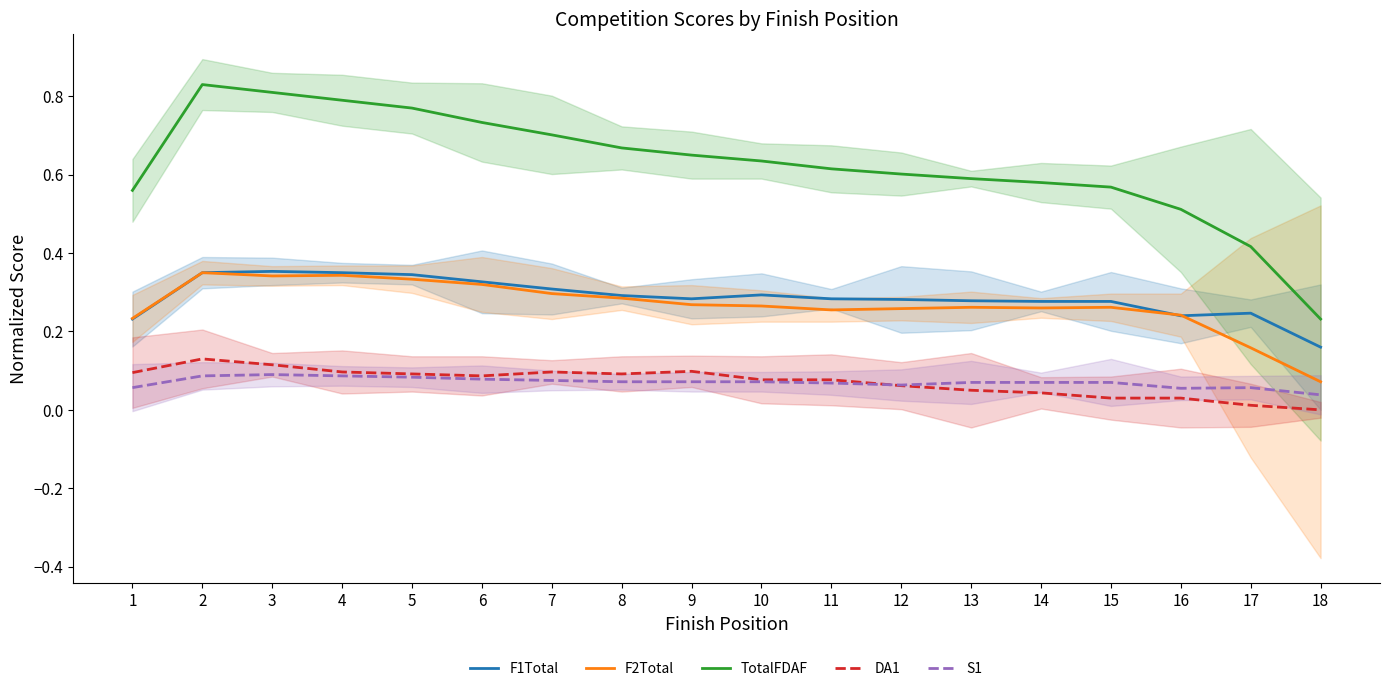

What is the spread (max minus min) of values at 10?

0.6